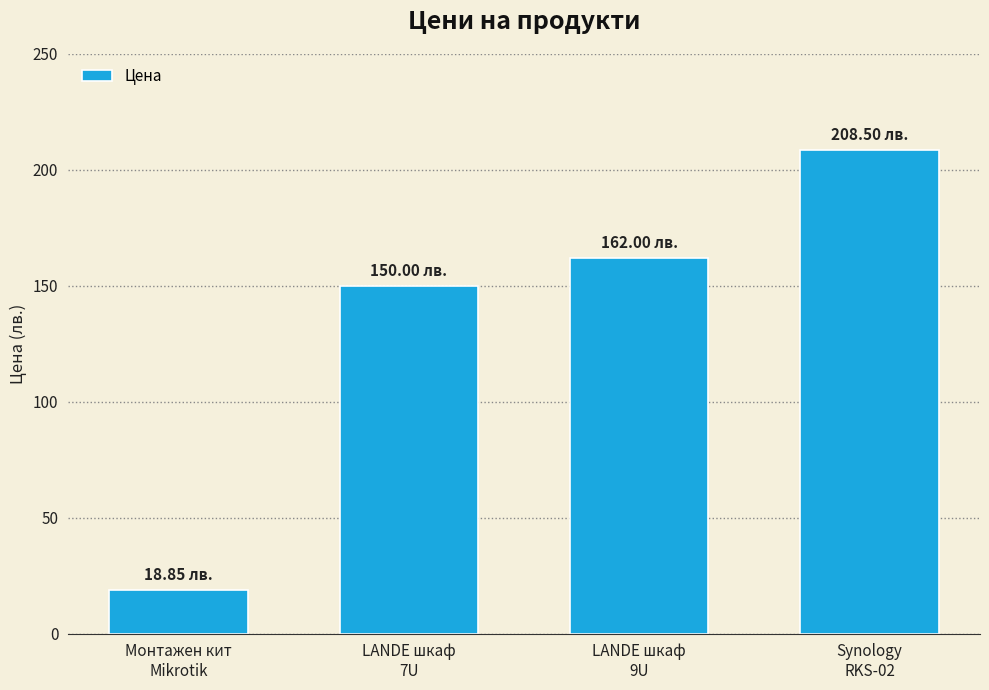

Is it true that the value at LANDE шкаф
7U is 103.4?

False